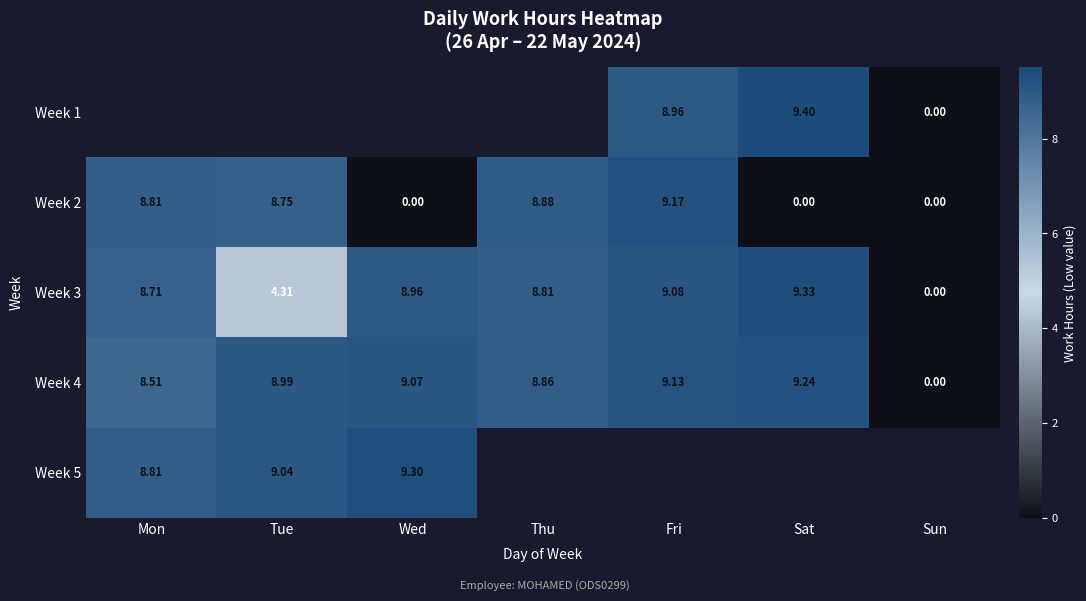

True or false: Week 4 has a value of 4.9 at Sun.

False